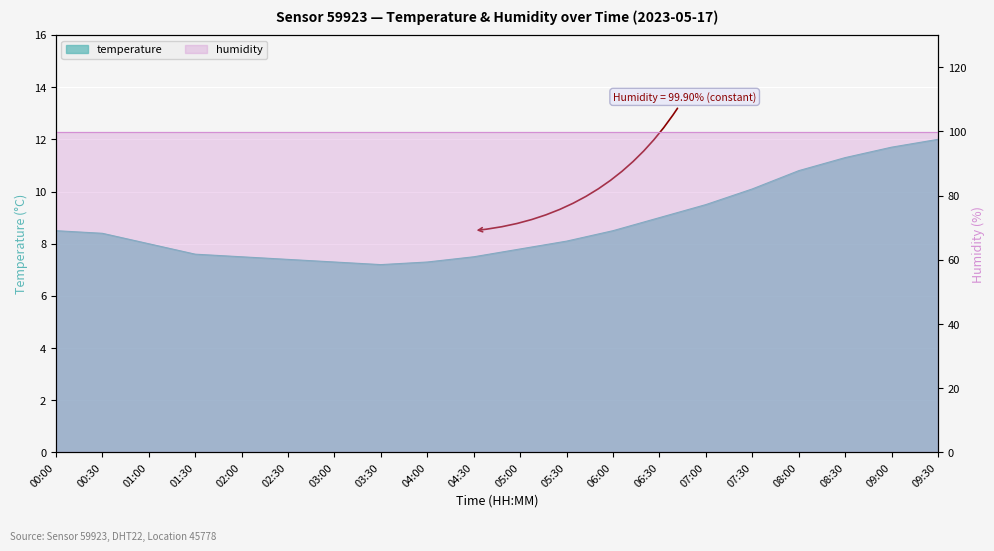

The value at 02:00 is 2.4. True or false?

False